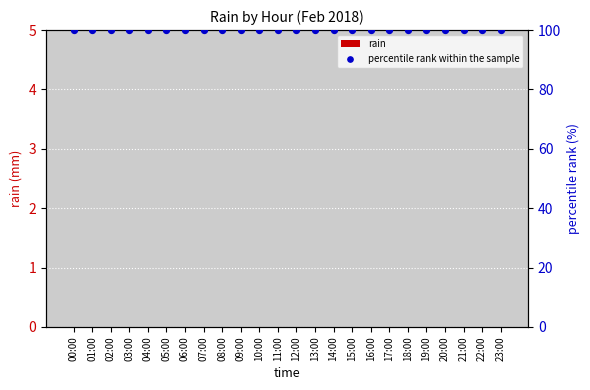

Which series has the widest spread of Y values?

rain